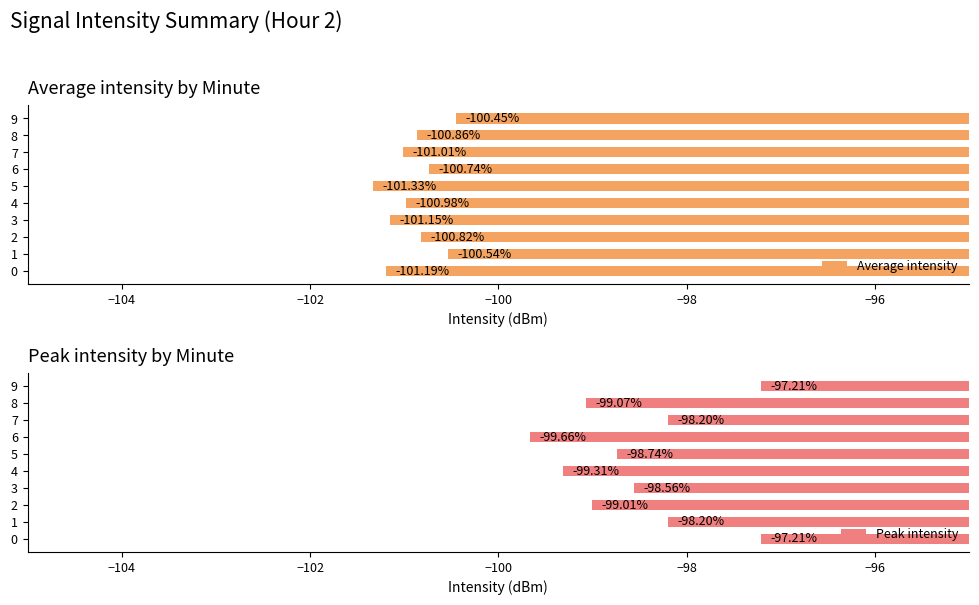

Reading right to left, list all the values displayed in this chart.

Average intensity: -100.5	-100.9	-101.0	-100.7	-101.3	-101.0	-101.2	-100.8	-100.5	-101.2
Peak intensity: -97.2	-99.1	-98.2	-99.7	-98.7	-99.3	-98.6	-99.0	-98.2	-97.2